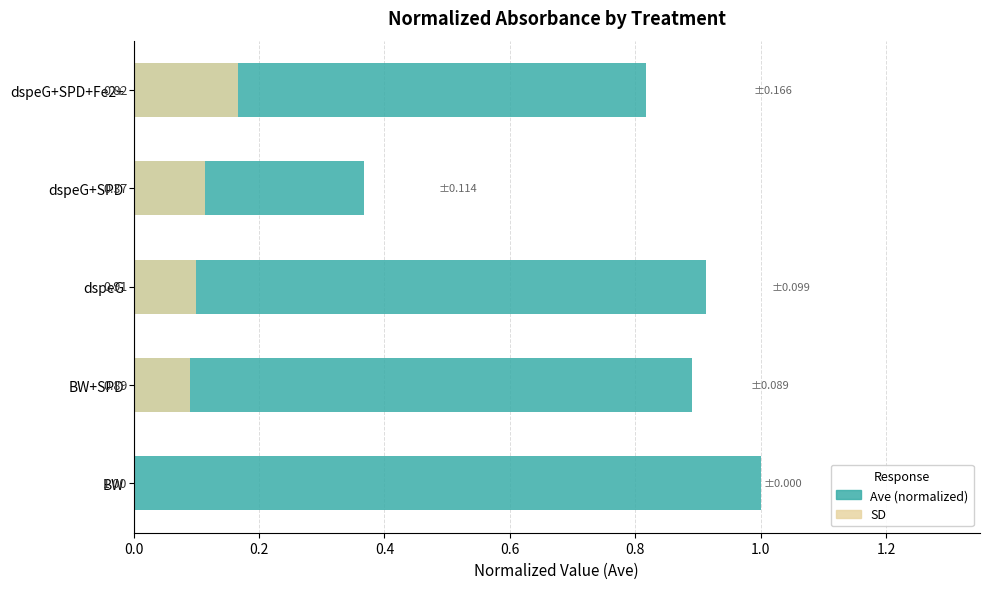

Which series has the widest spread of values?

Ave